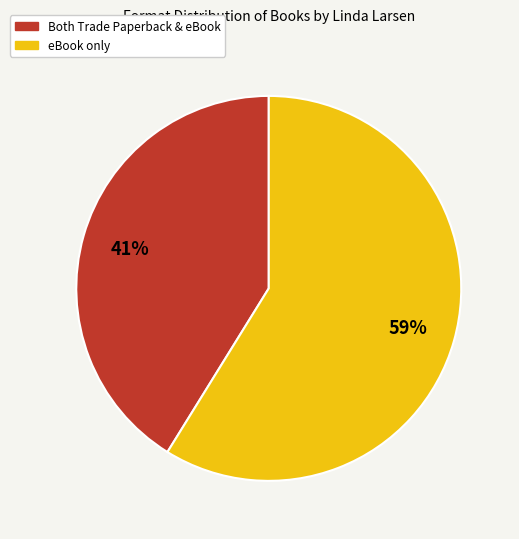

Does any single category account for the majority?

Yes